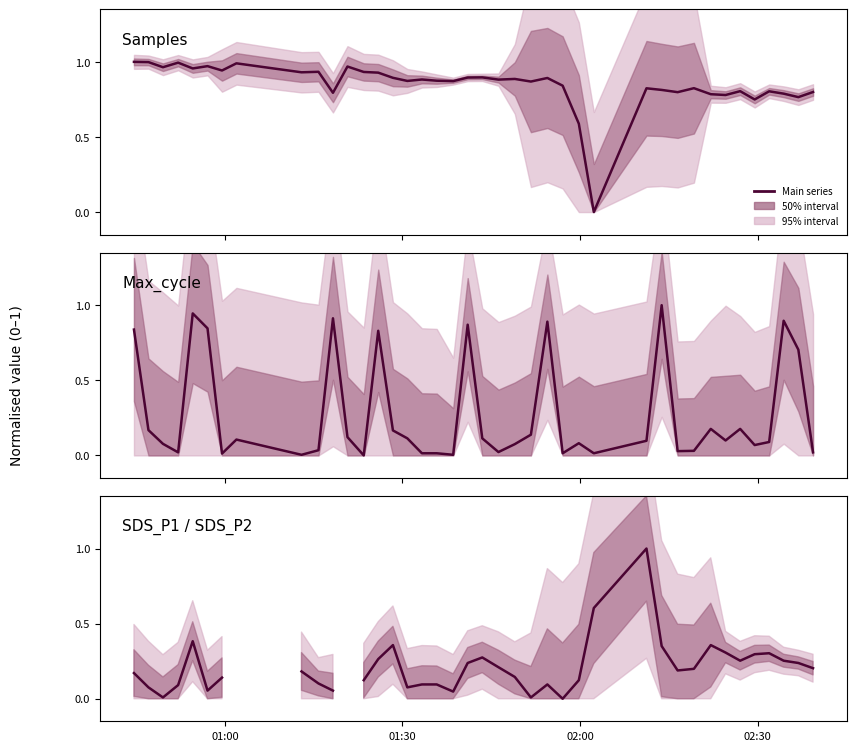

True or false: Max cycle has more than 1 interior local peaks.

True